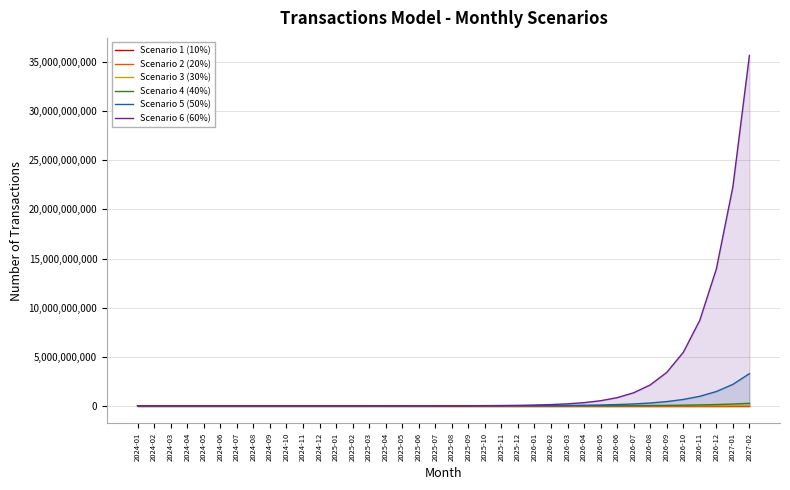

The value of Scenario 3 (30%) at 2025-11 is 321183.9. True or false?

True